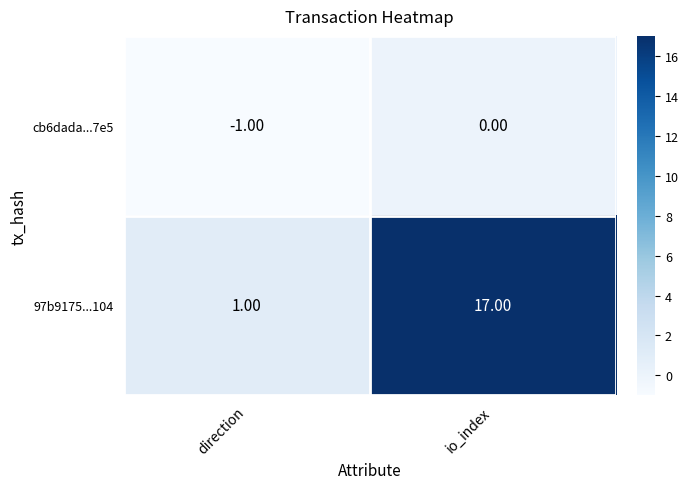

At direction, list the series in order from largest to smallest.

97b9175...104, cb6dada...7e5